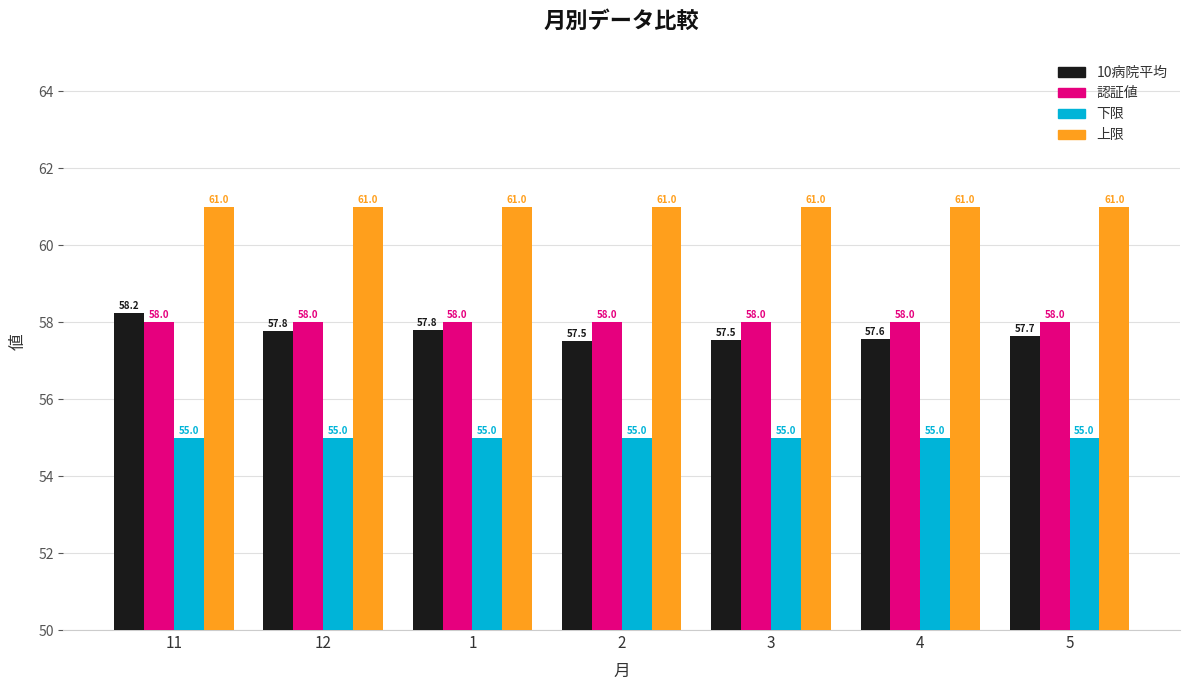

What is the minimum value shown in the chart?

55.0